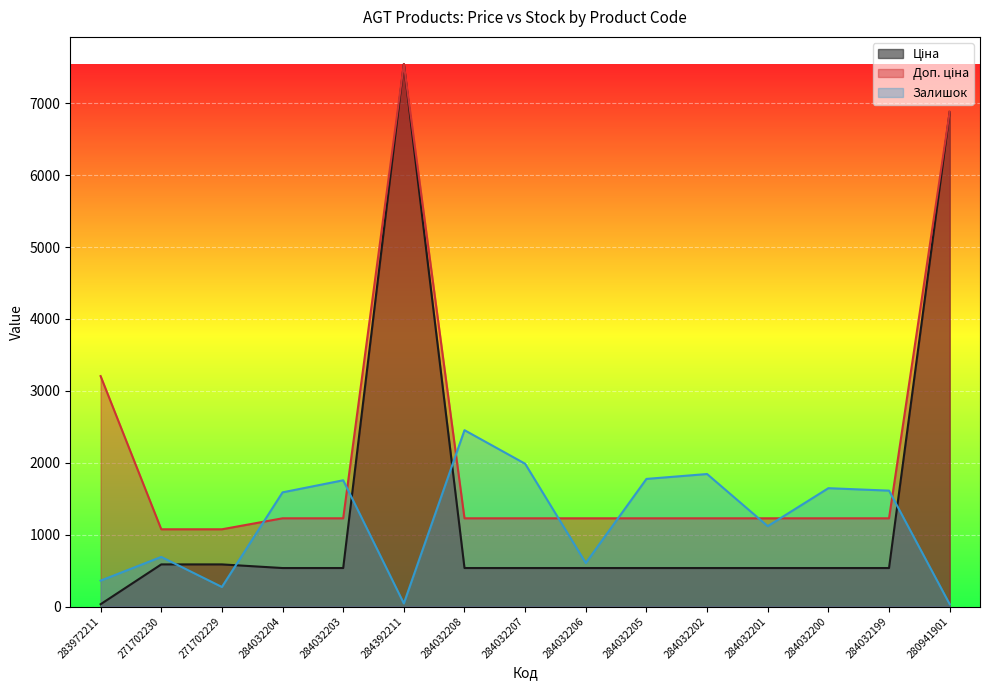

Which series has the largest range (max minus min)?

Ціна